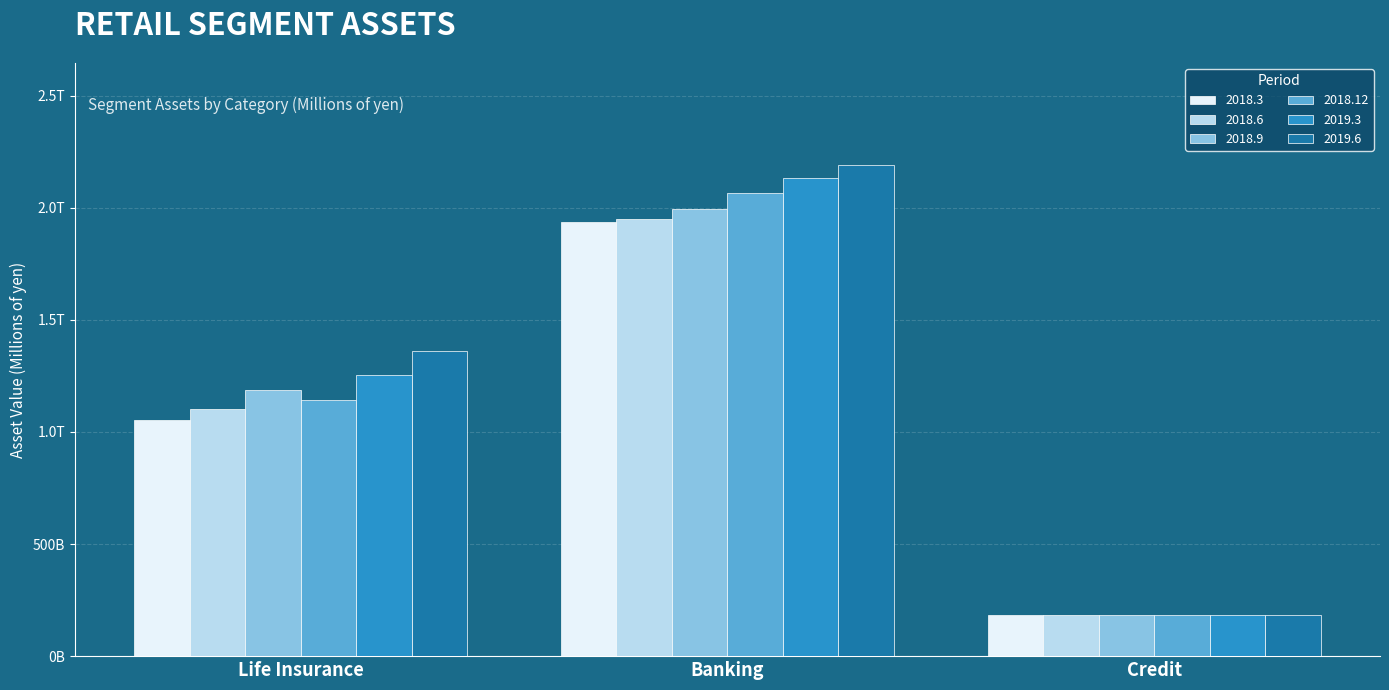

At which category is the sum across all series the highest?

Banking